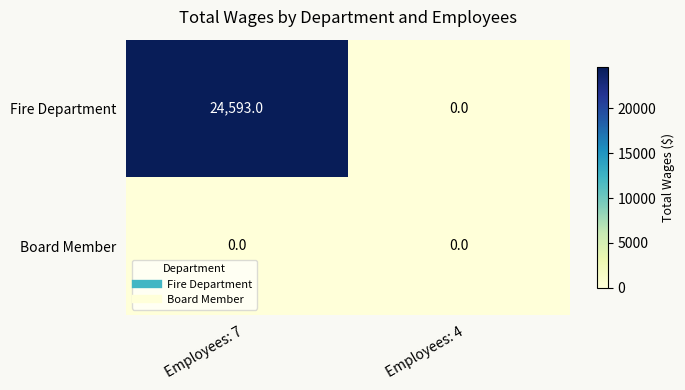

Which series has the largest range (max minus min)?

Fire Department